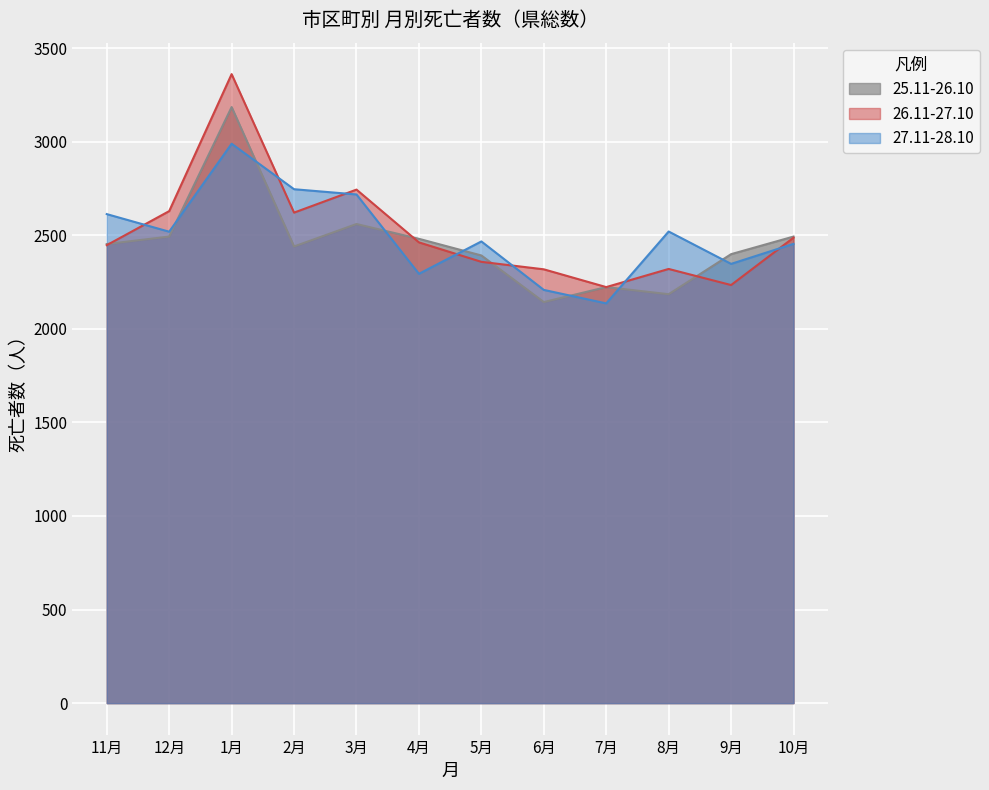

How many times do 26.11-27.10 and 25.11-26.10 cross each other?

4